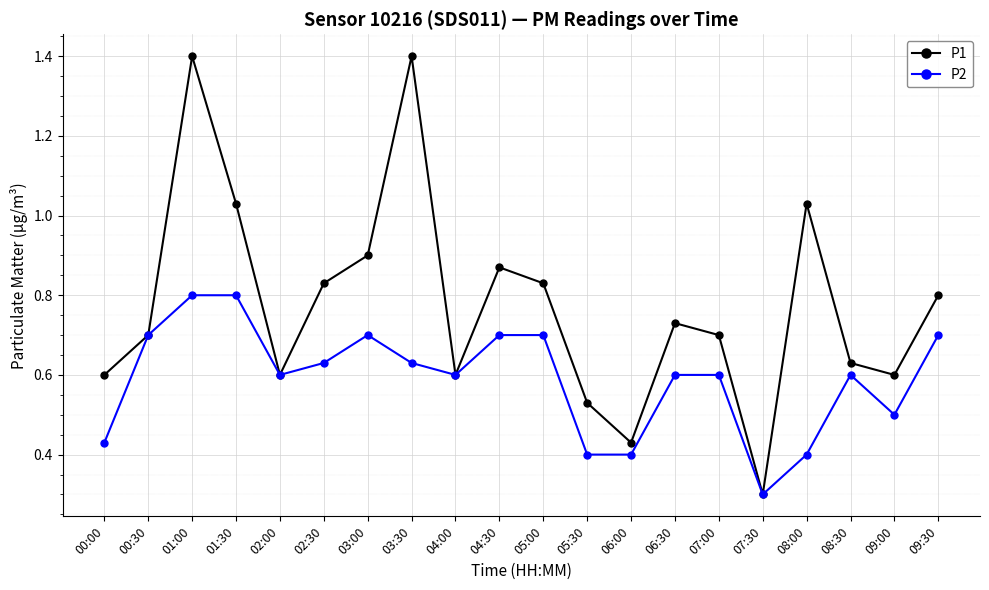

Is this an area chart (filled region under the line)?

No